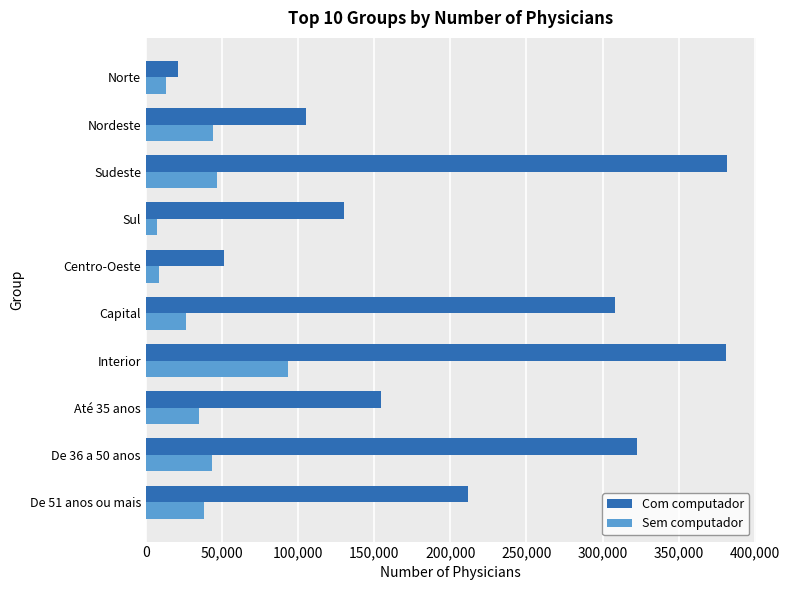

What is the spread (max minus min) of values at Centro-Oeste?

42112